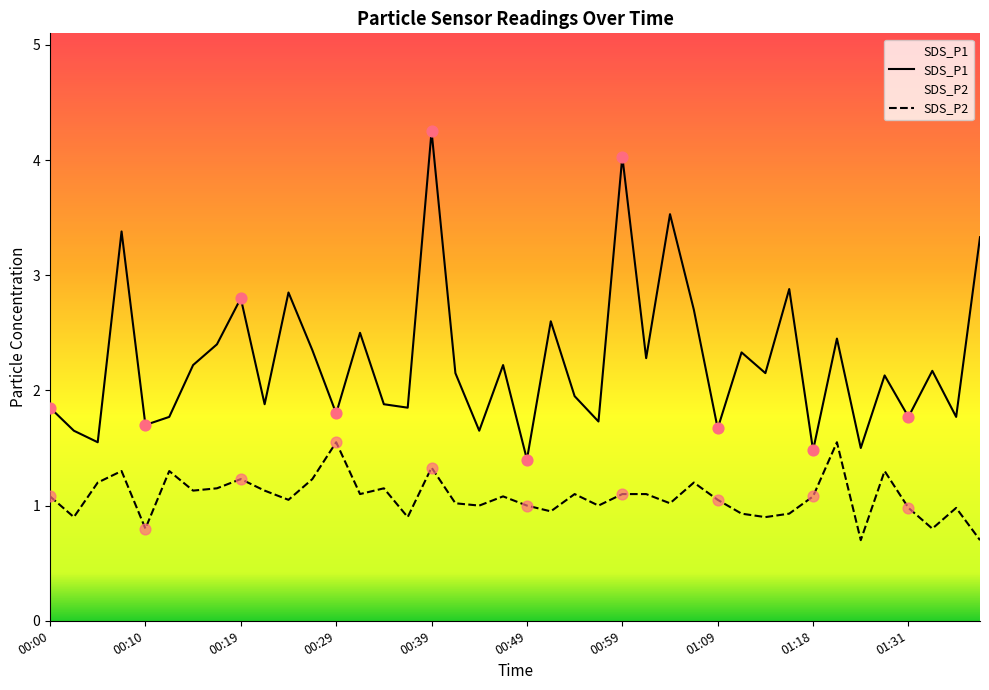

What is the total value across all series at 18?

2.6